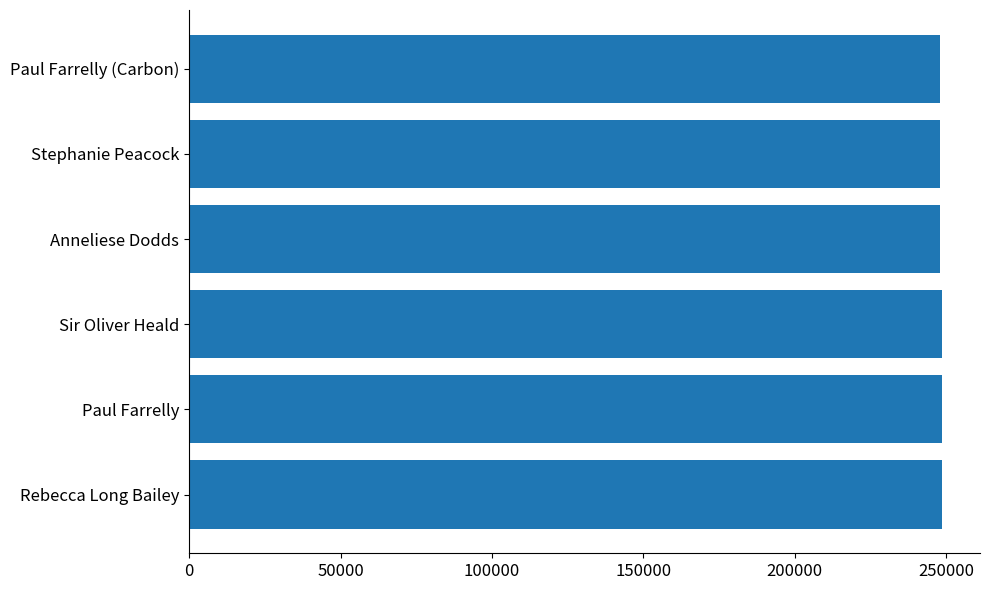

What is the difference between the second highest and second lowest values?

540